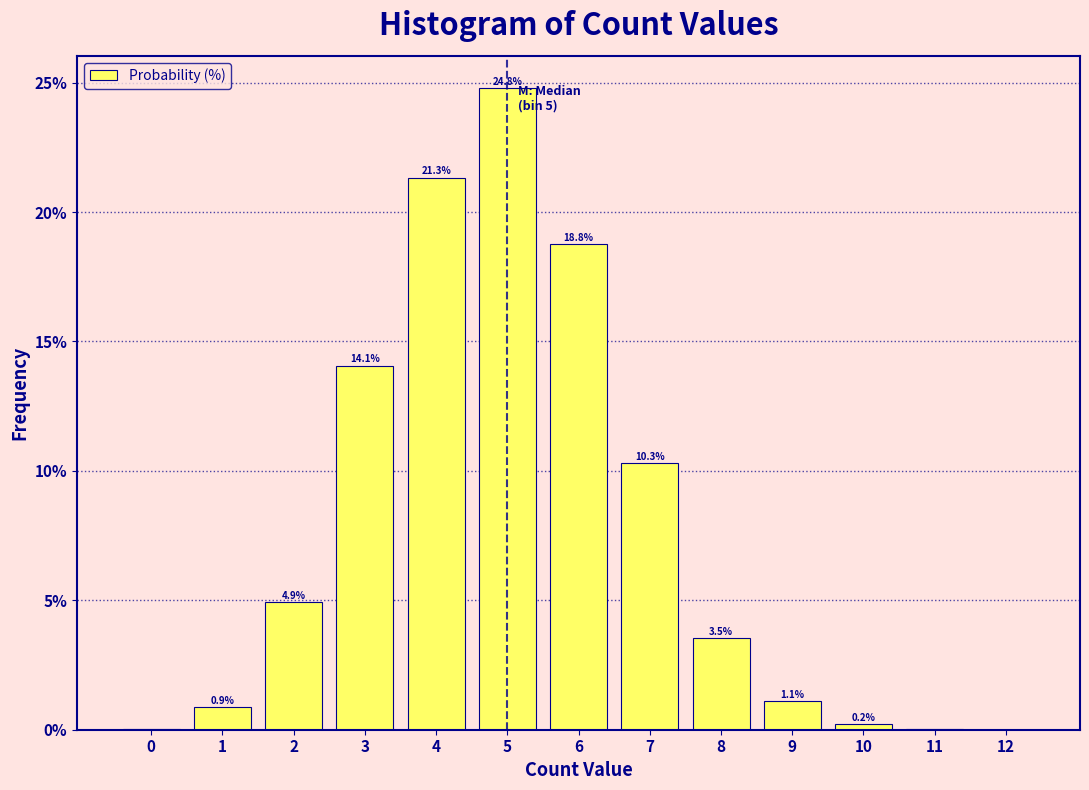

True or false: the data shows 2.3 at 7.

False